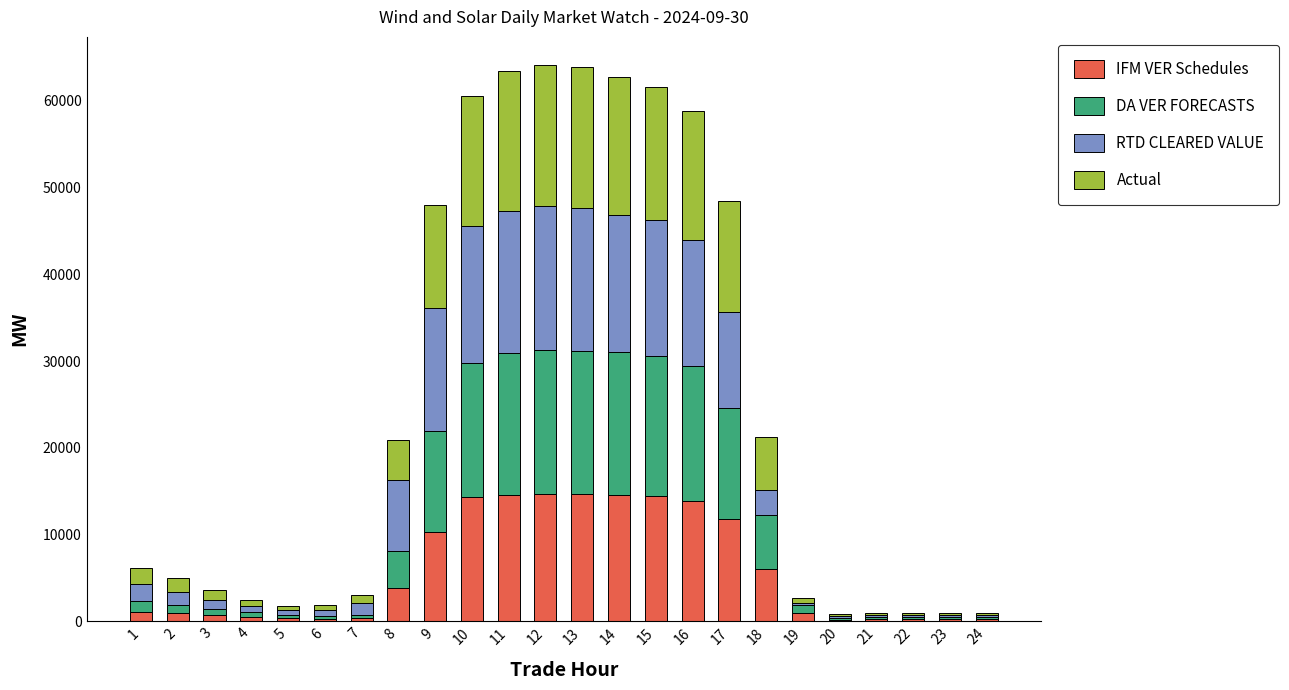

Are the bars grouped side by side (vs. stacked)?

No